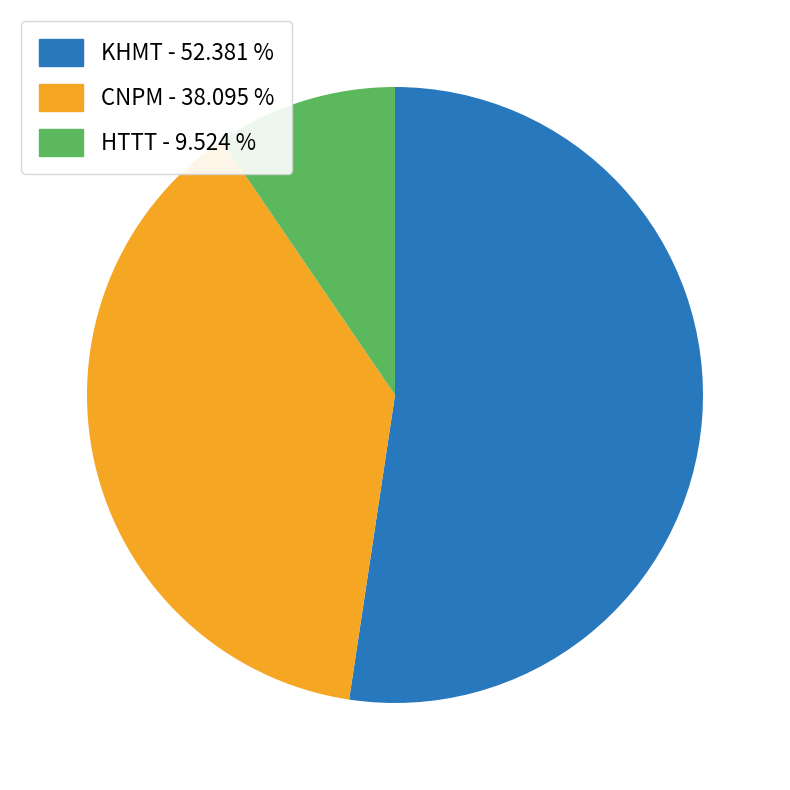

What is the largest slice in the pie chart?

KHMT